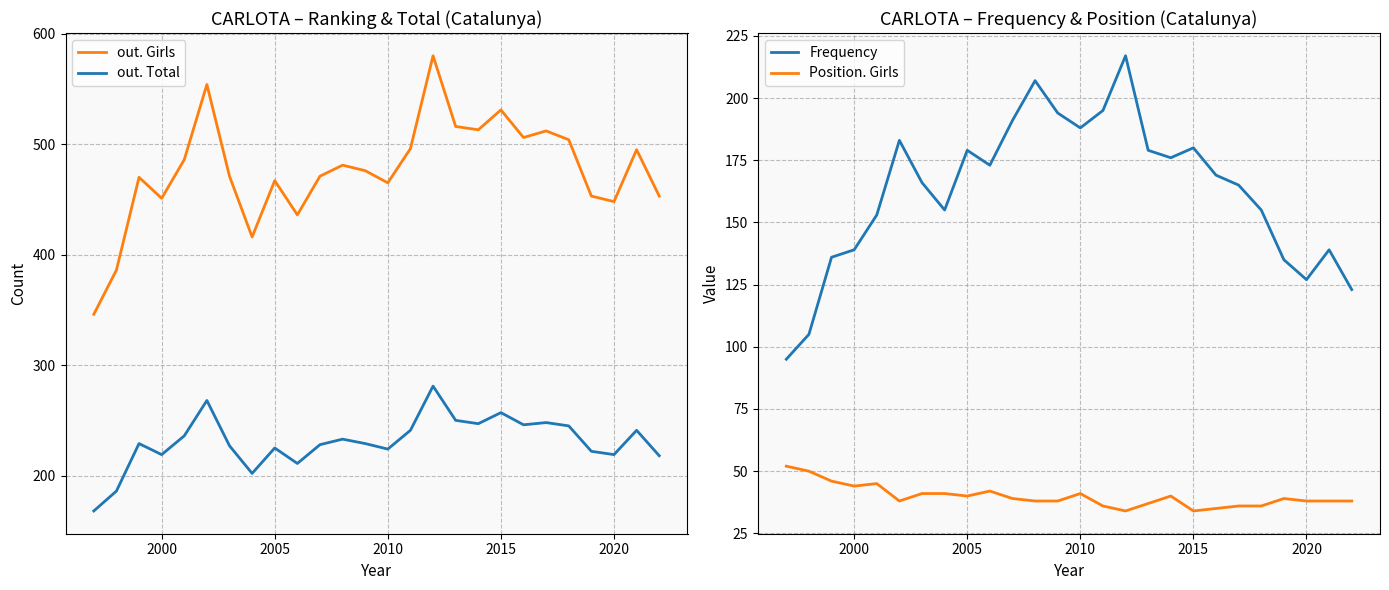

Which series has the largest total across all categories?

out. Girls